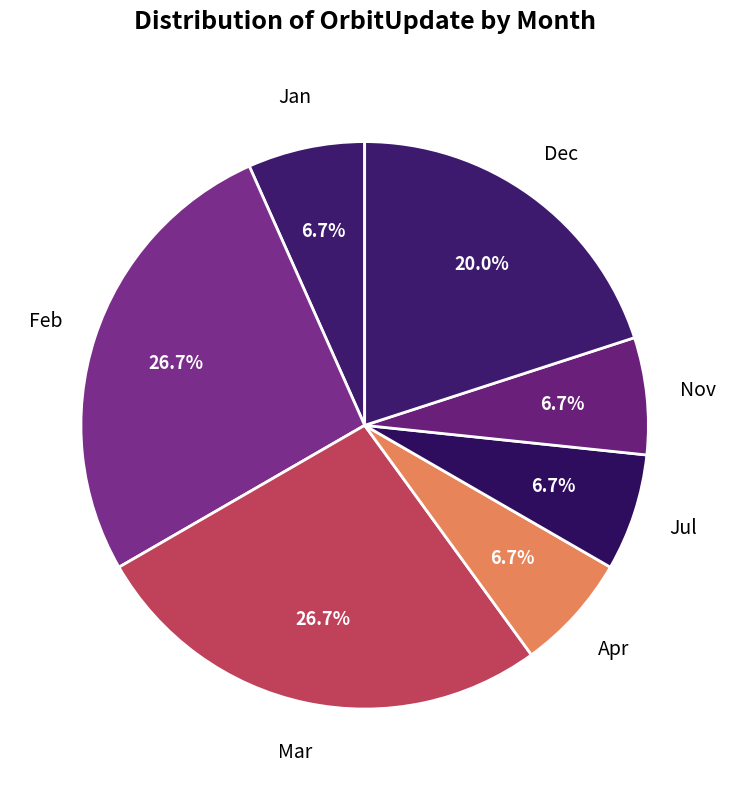

To the nearest percent, what is the difference between the Dec and Feb slice percentages?

7%